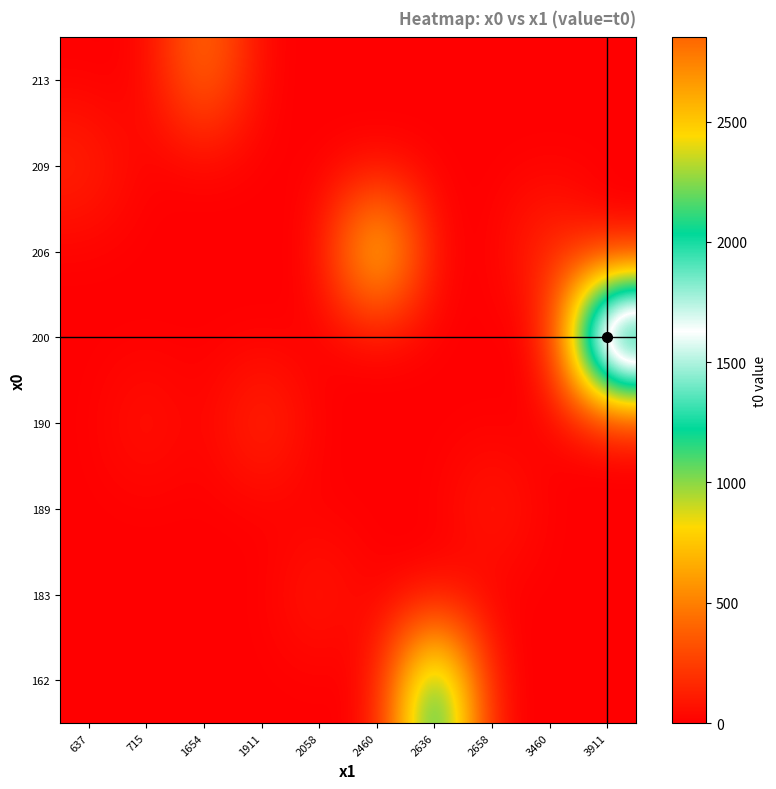

Reading left to right, extract all data points from this chart.

162: 637=0	715=0	1654=0	1911=0	2058=0	2460=0	2636=1541	2658=0	3460=0	3911=0
183: 637=0	715=0	1654=0	1911=0	2058=126	2460=0	2636=0	2658=0	3460=0	3911=0
189: 637=0	715=0	1654=0	1911=0	2058=0	2460=0	2636=0	2658=138	3460=0	3911=0
190: 637=0	715=102	1654=0	1911=216	2058=0	2460=0	2636=0	2658=0	3460=0	3911=0
200: 637=0	715=0	1654=0	1911=0	2058=0	2460=0	2636=0	2658=0	3460=0	3911=2850
206: 637=0	715=0	1654=0	1911=0	2058=0	2460=1091	2636=0	2658=0	3460=226	3911=0
209: 637=163	715=0	1654=0	1911=0	2058=0	2460=0	2636=0	2658=0	3460=0	3911=0
213: 637=0	715=0	1654=517	1911=0	2058=0	2460=0	2636=0	2658=0	3460=0	3911=0